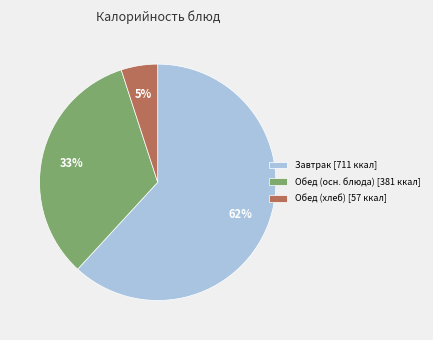

Rank the categories by value from highest to lowest.

Завтрак [711 ккал], Обед (осн. блюда) [381 ккал], Обед (хлеб) [57 ккал]